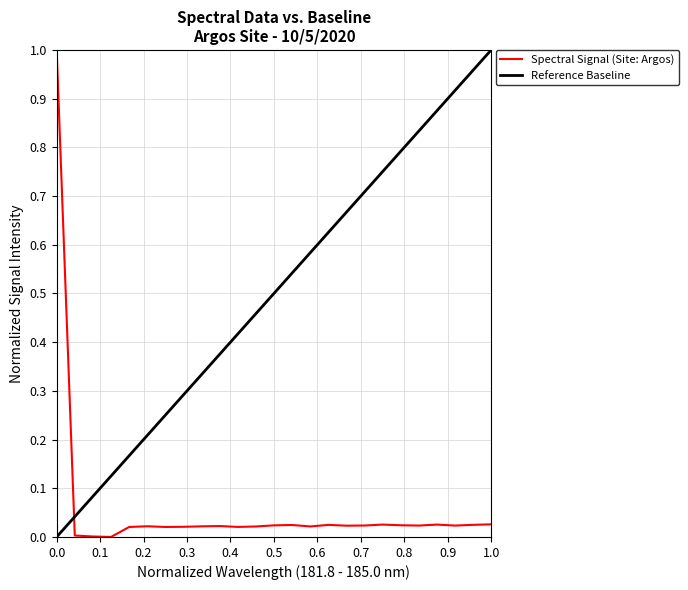

What is the maximum value for Spectral Signal (Site: Argos)?

1.0